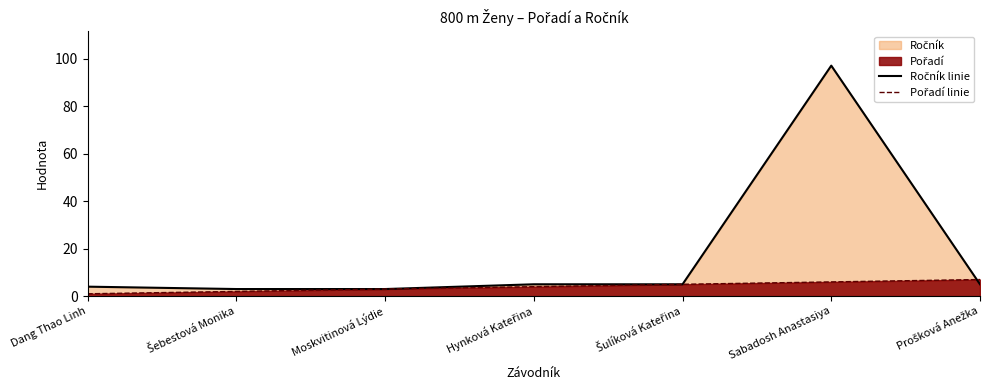

How many values in the Ročník linie series are below 5?

3